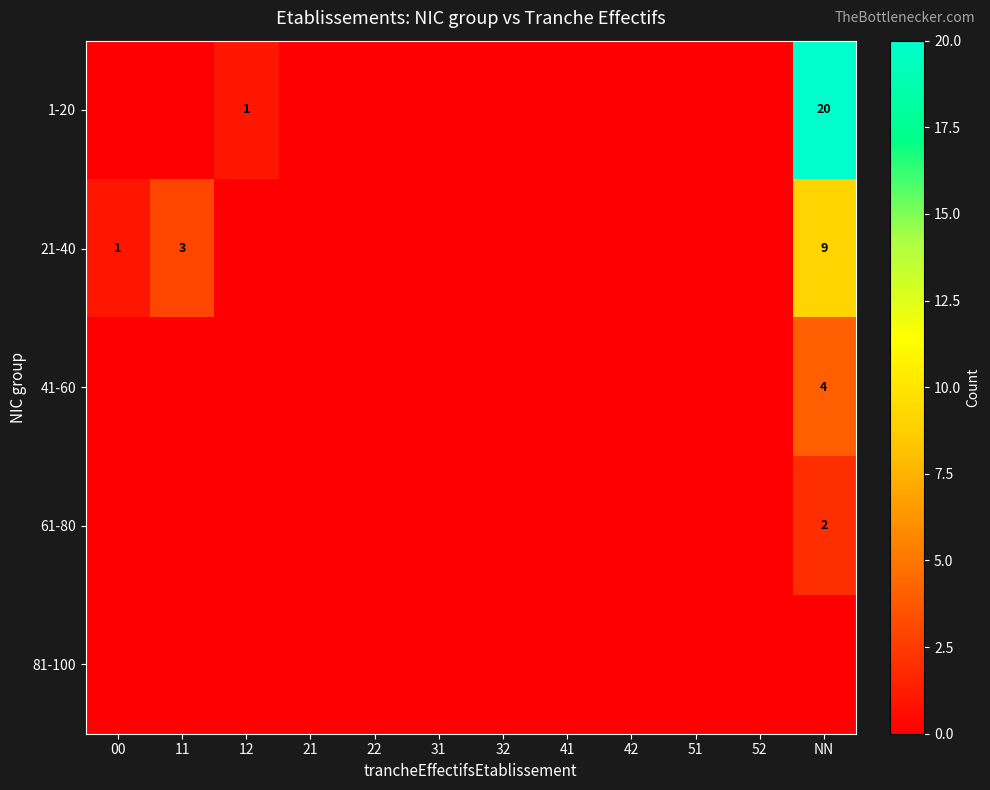

Is the value of 61-80 at NN greater than the value of 41-60 at 41?

Yes